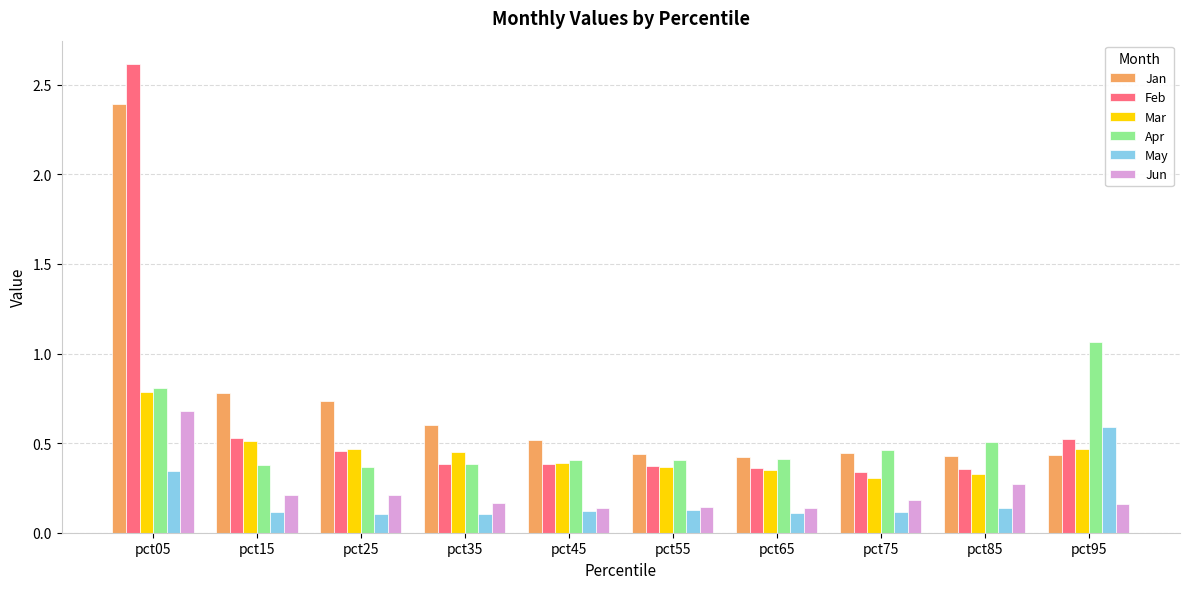

Which series has the largest range (max minus min)?

Feb